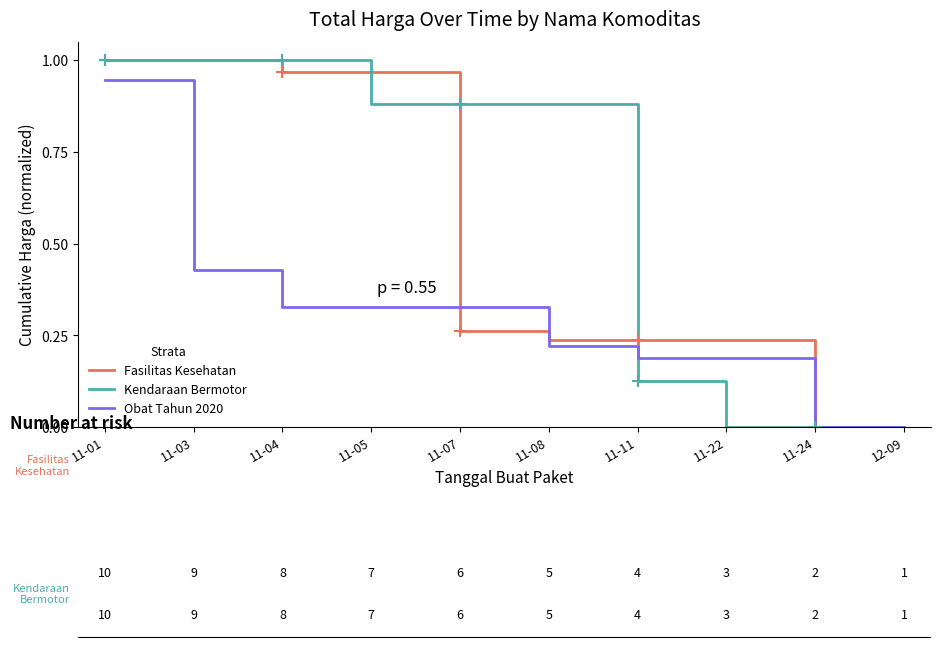

Between 11-01 and 11-22, which series saw the biggest shift?

Kendaraan Bermotor